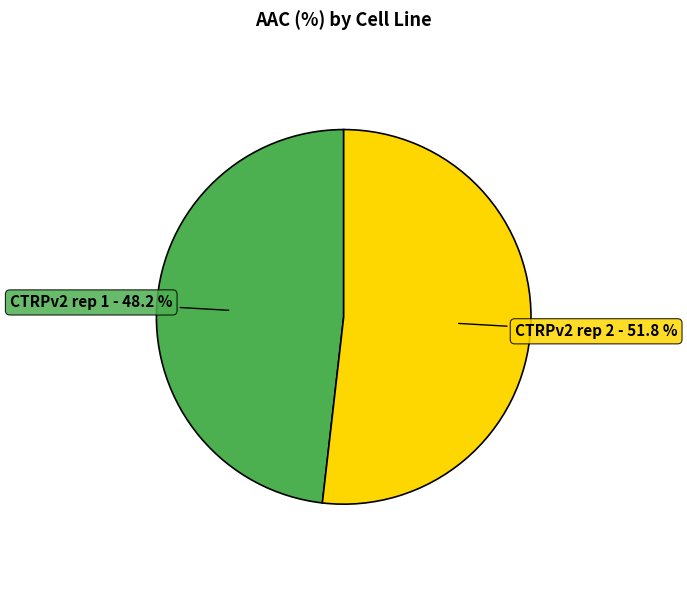

Is there a majority slice in this chart?

Yes